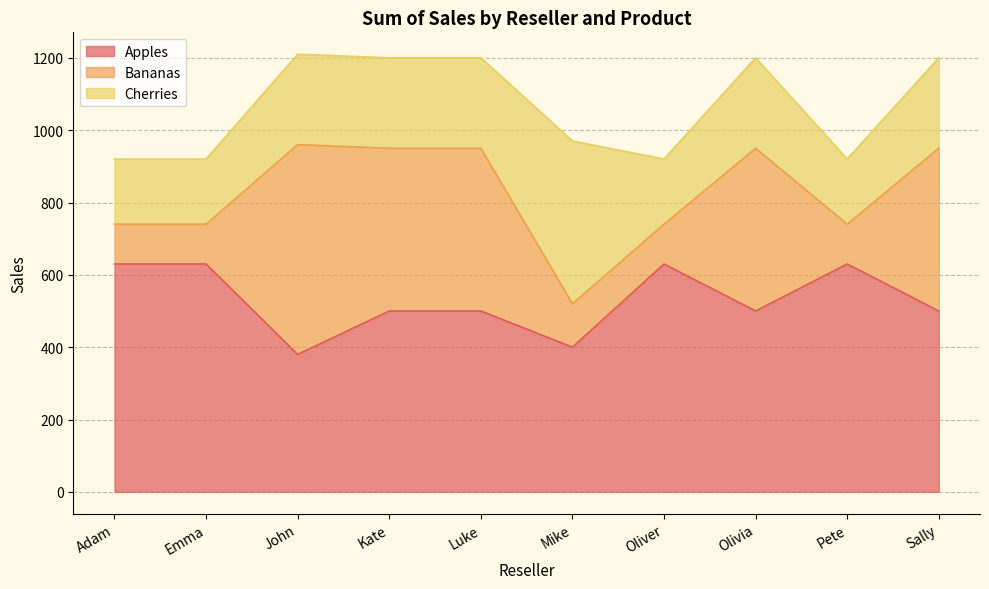

At which category does Apples reach its first local peak?

Oliver